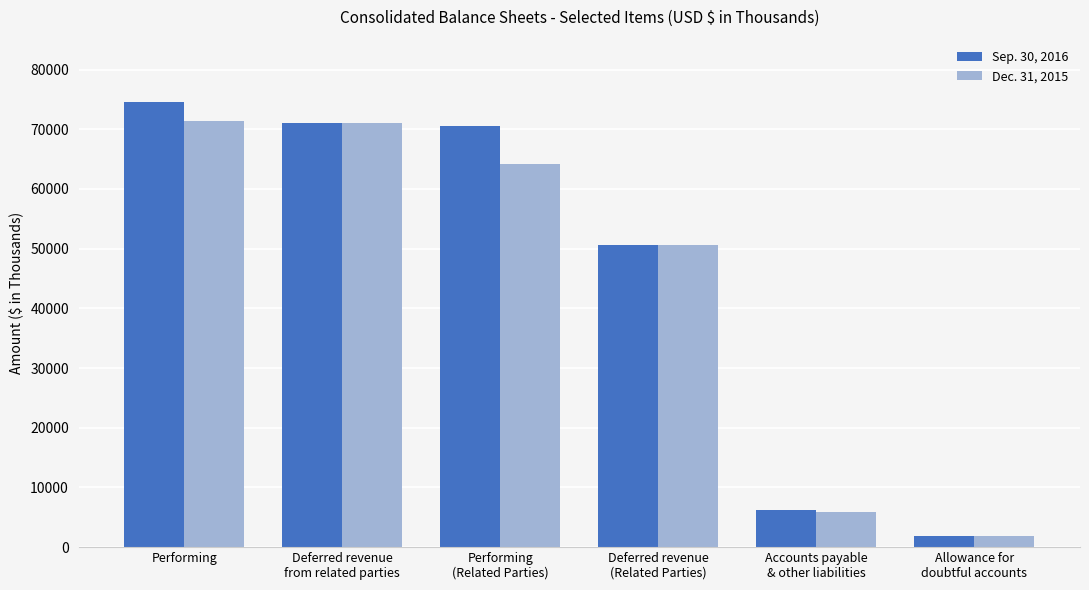

At which category is the sum across all series the highest?

Performing